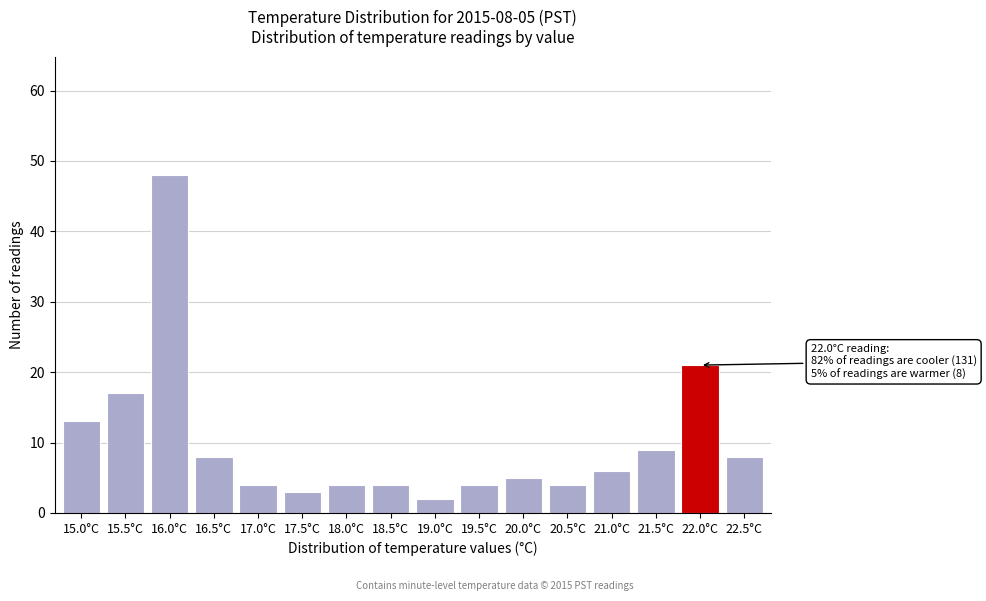

Reading right to left, extract all data points from this chart.

22.5°C=8	22.0°C=21	21.5°C=9	21.0°C=6	20.5°C=4	20.0°C=5	19.5°C=4	19.0°C=2	18.5°C=4	18.0°C=4	17.5°C=3	17.0°C=4	16.5°C=8	16.0°C=48	15.5°C=17	15.0°C=13